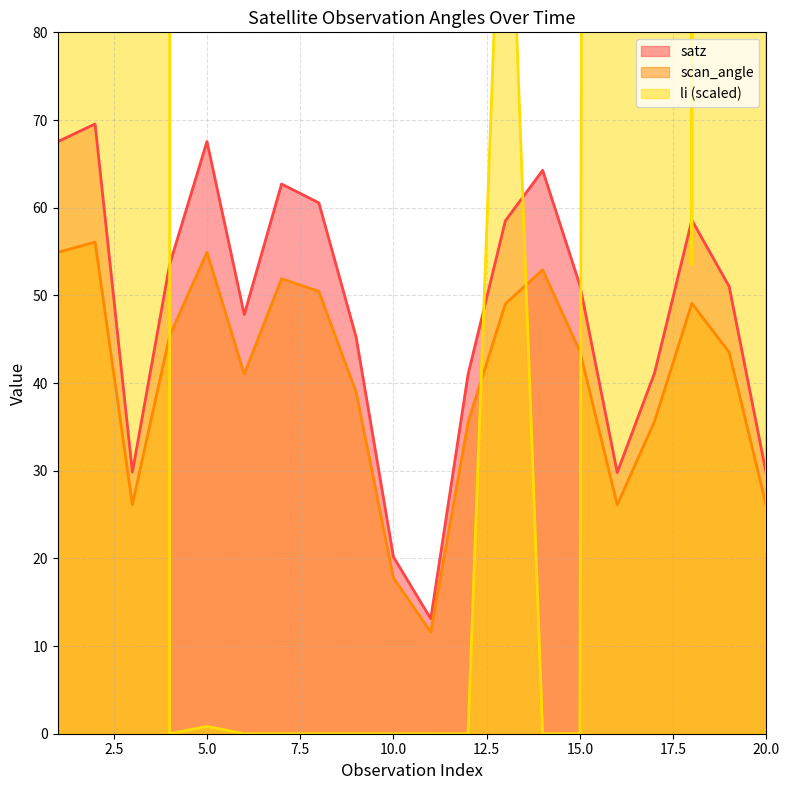

What is the difference between the maximum and minimum values in the li series?

700000.0